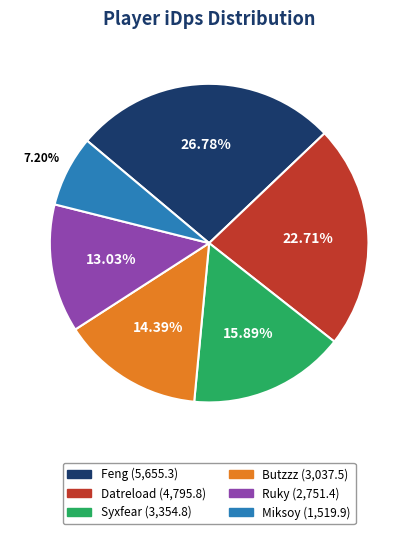

What percentage is the Butzzz slice, to the nearest percent?

14%